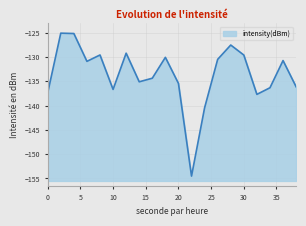

Between 18 and 36, which is larger?

18